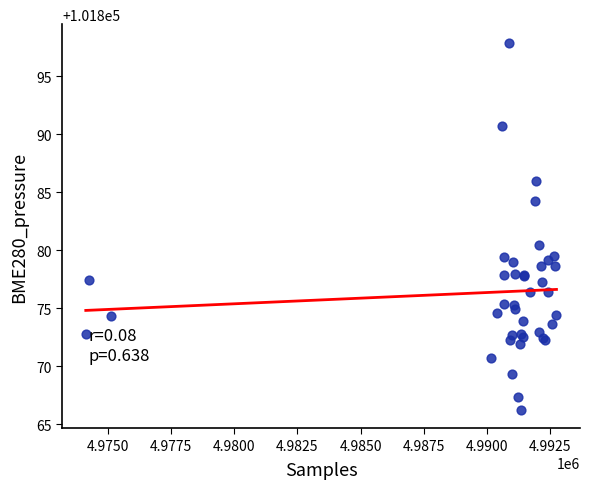

What Y value in the scatter plot is closest to 101882?

101880.4